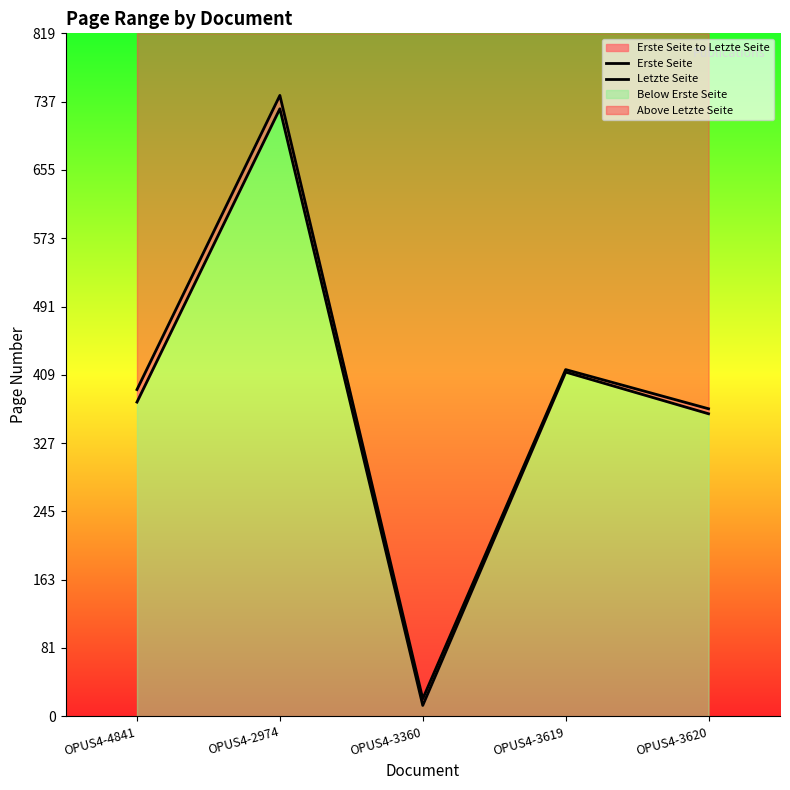

At which category is the sum across all series the highest?

OPUS4-2974